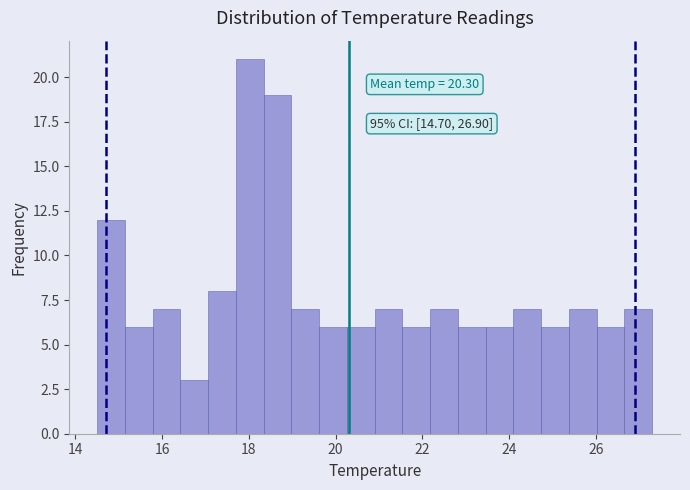

Read against the x-axis, roughly where is the centre of the tallest bar?

18.0